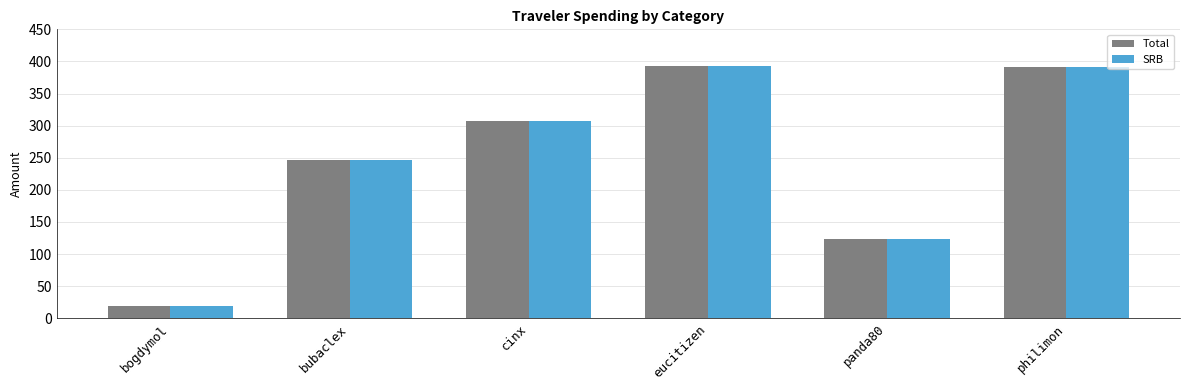

At how many categories does at least one series exceed 97?

5